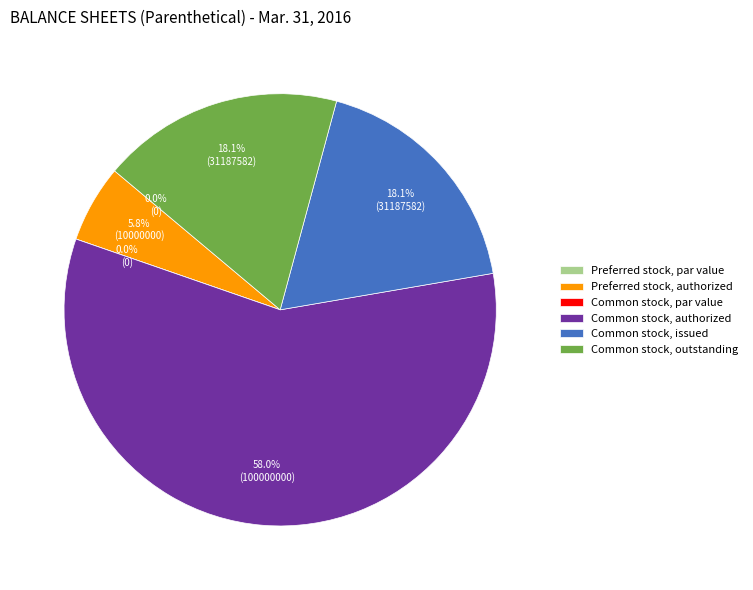

Count the number of slices in the pie.

6